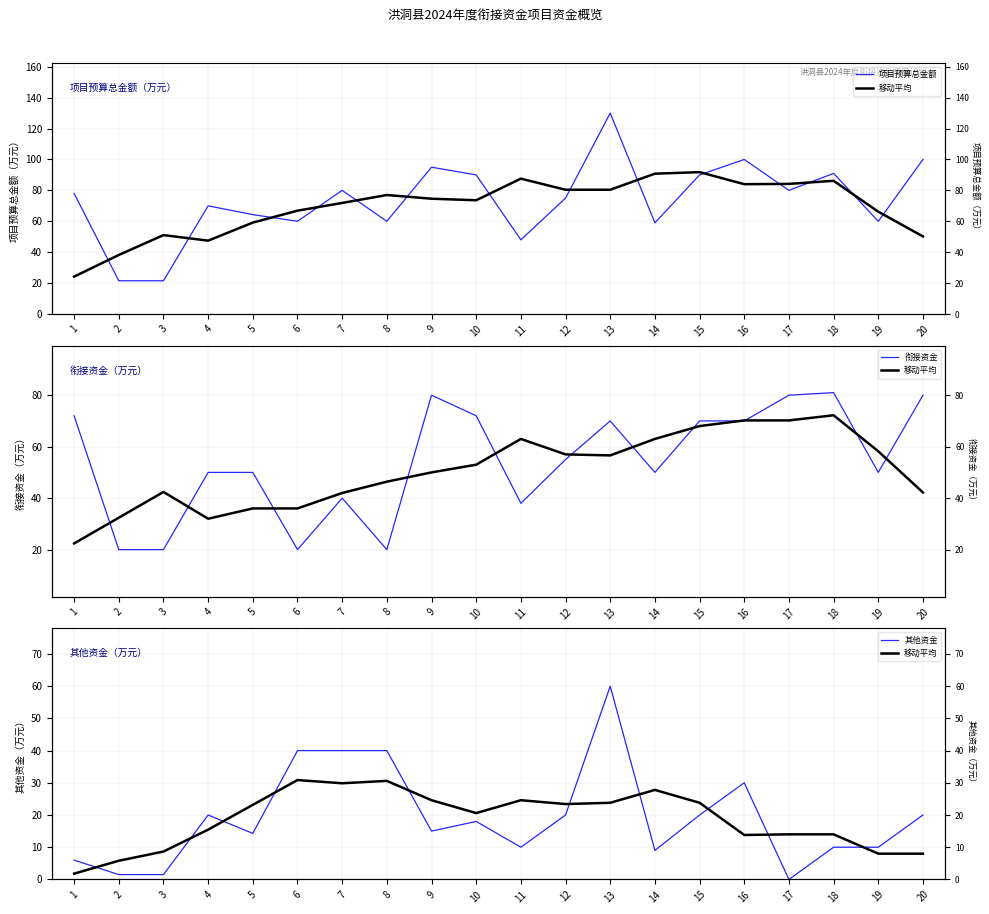

What is the average value of the 衔接资金 series?

54.4